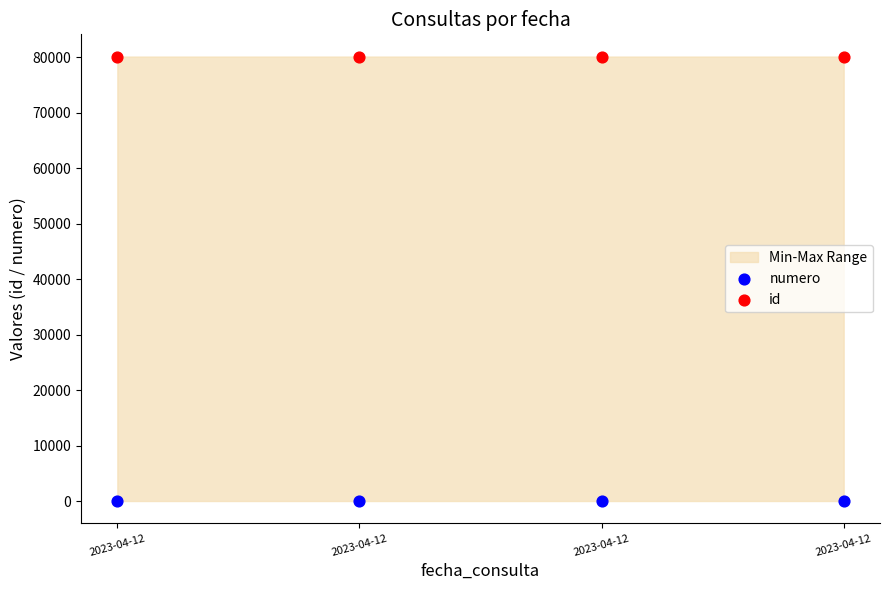

Across all data points, what is the average Y value?

40082